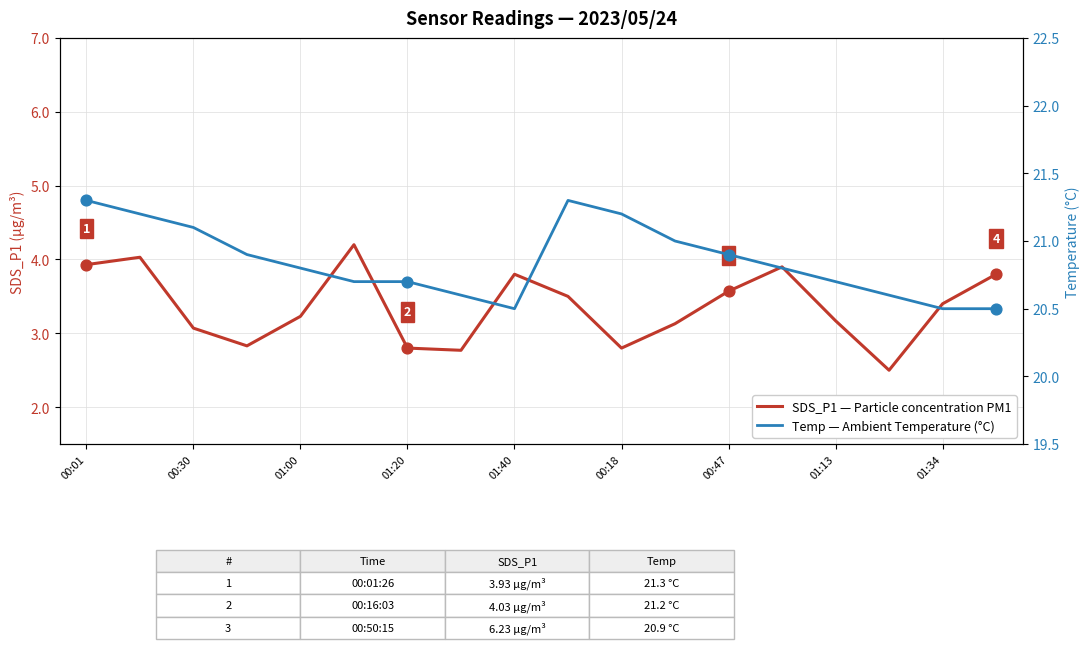

What is the total value across all series at 00:18?

24.0